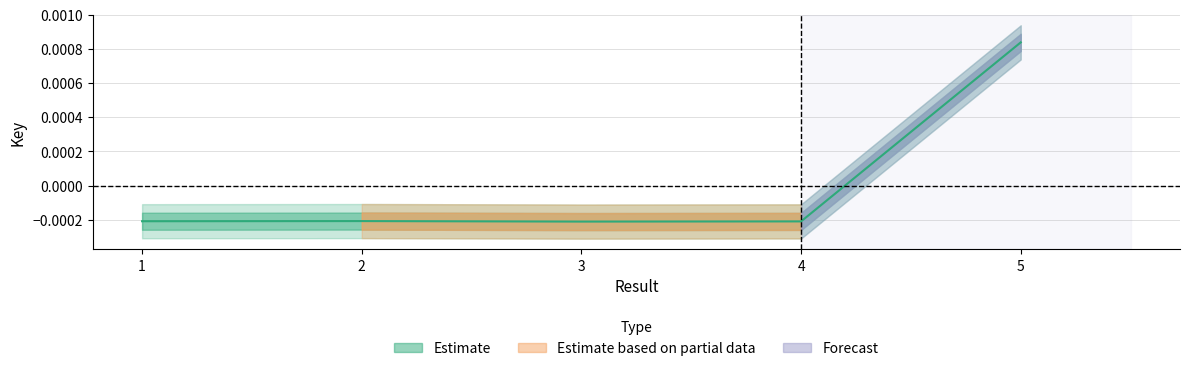

Does the chart have visible grid lines?

Yes